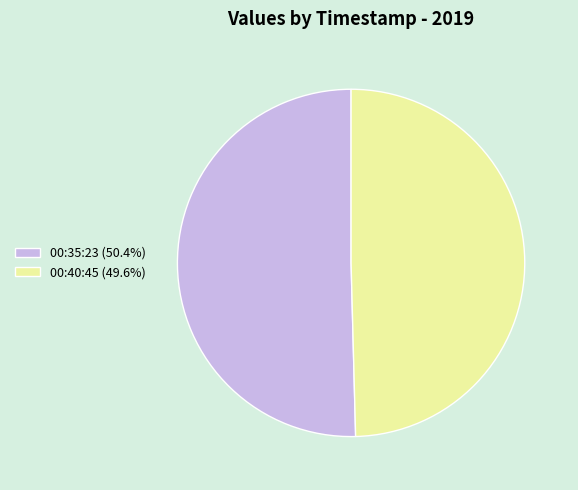

What is the ratio of the value at 00:35:23 (50.4%) to the value at 00:40:45 (49.6%)?

1.0